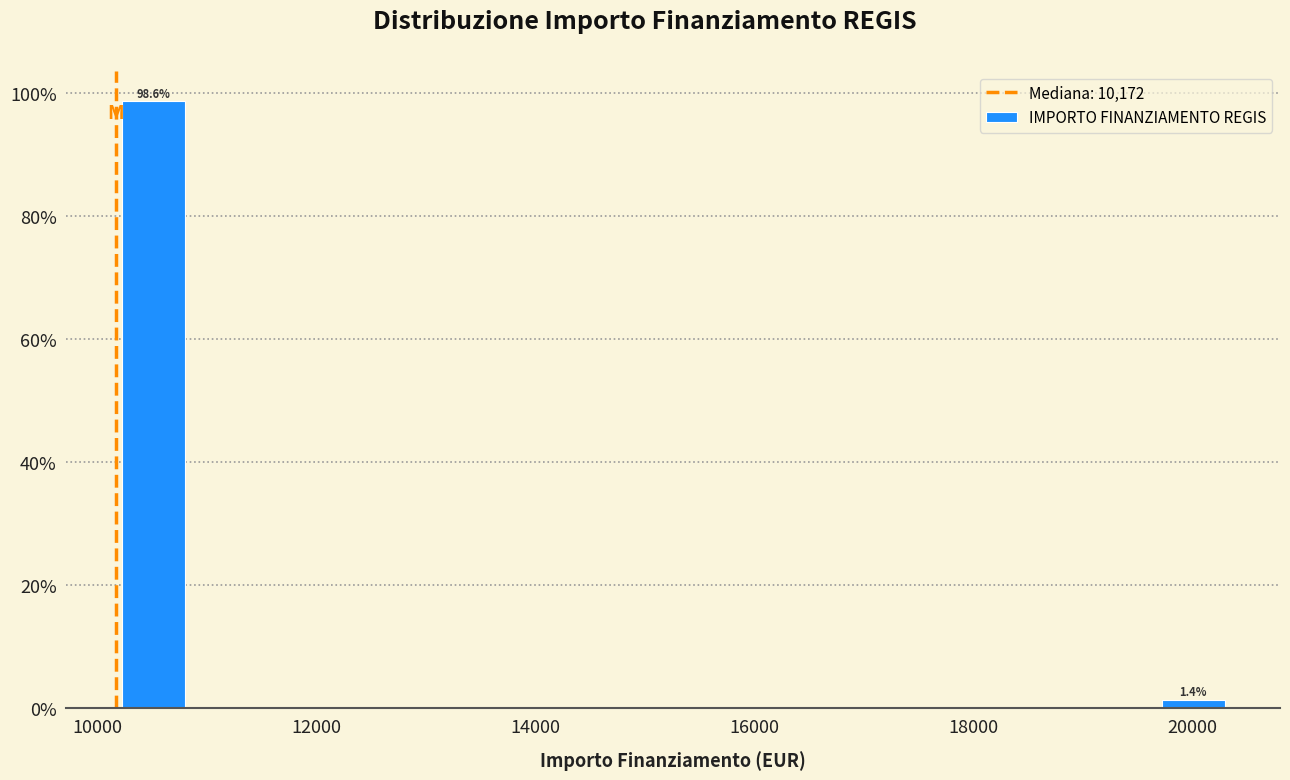

Around what value on the x-axis is the tallest bar? Give the approximate position of its centre, as read against the axis.

10600